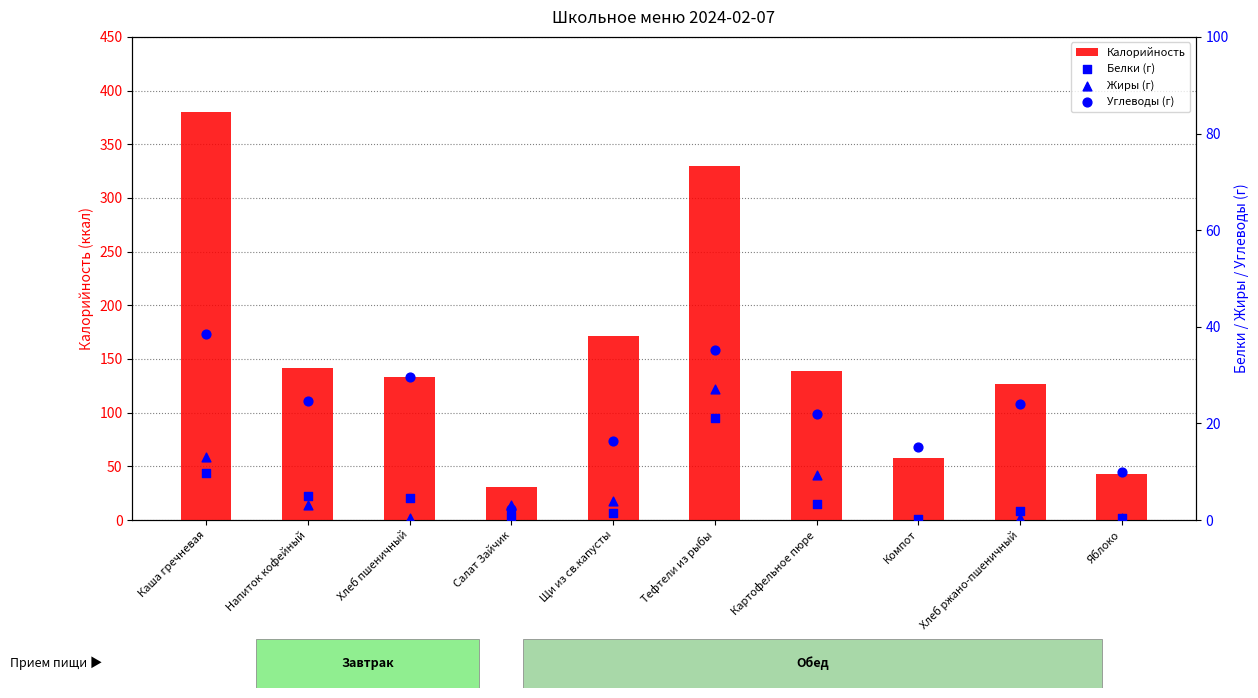

Which series contains the lowest Y value?

Жиры (г)